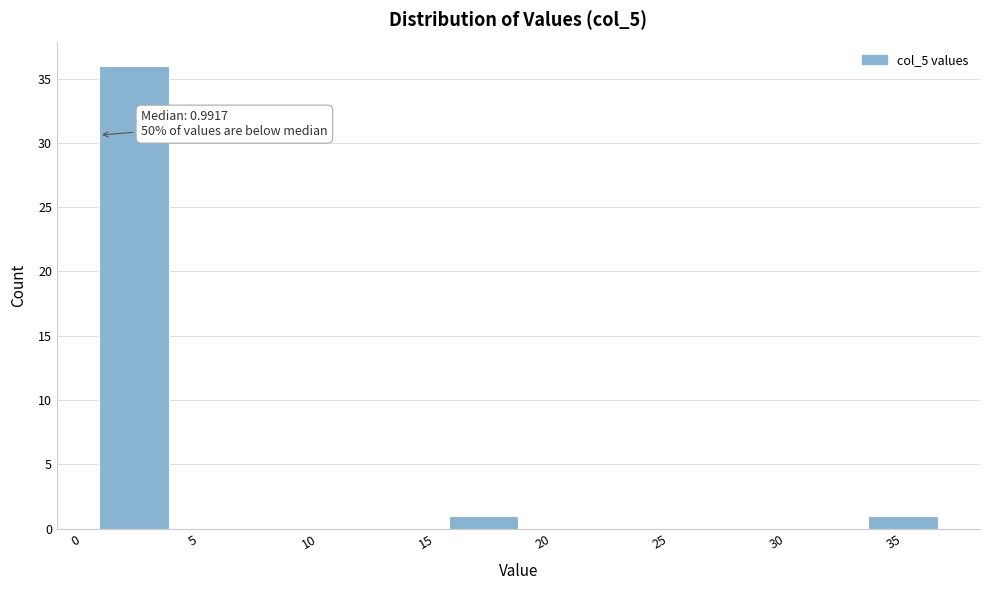

Over which range of the x-axis is the bar tallest?

1 to 4